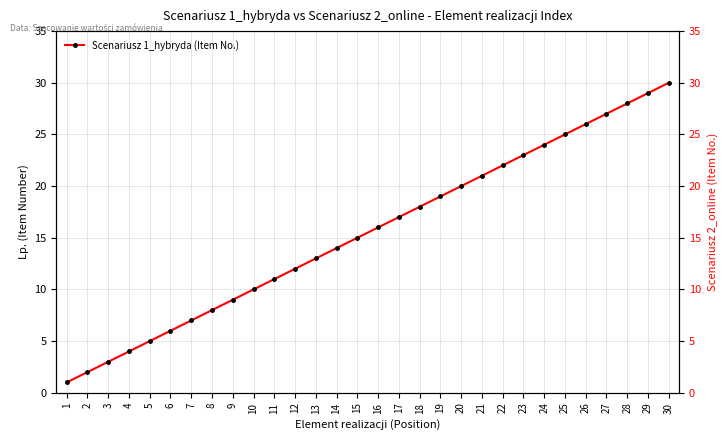

What is the average value?

16